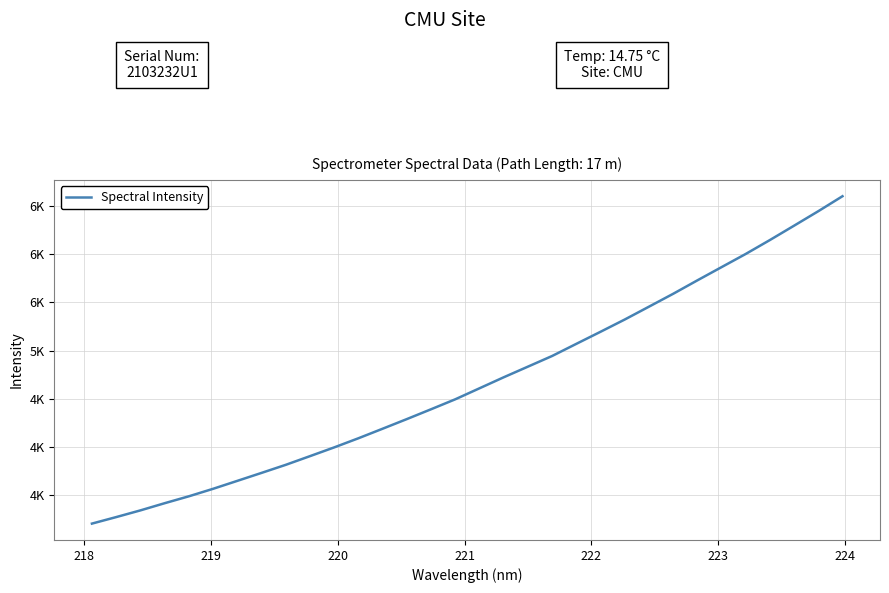

Is this an area chart (filled region under the line)?

No